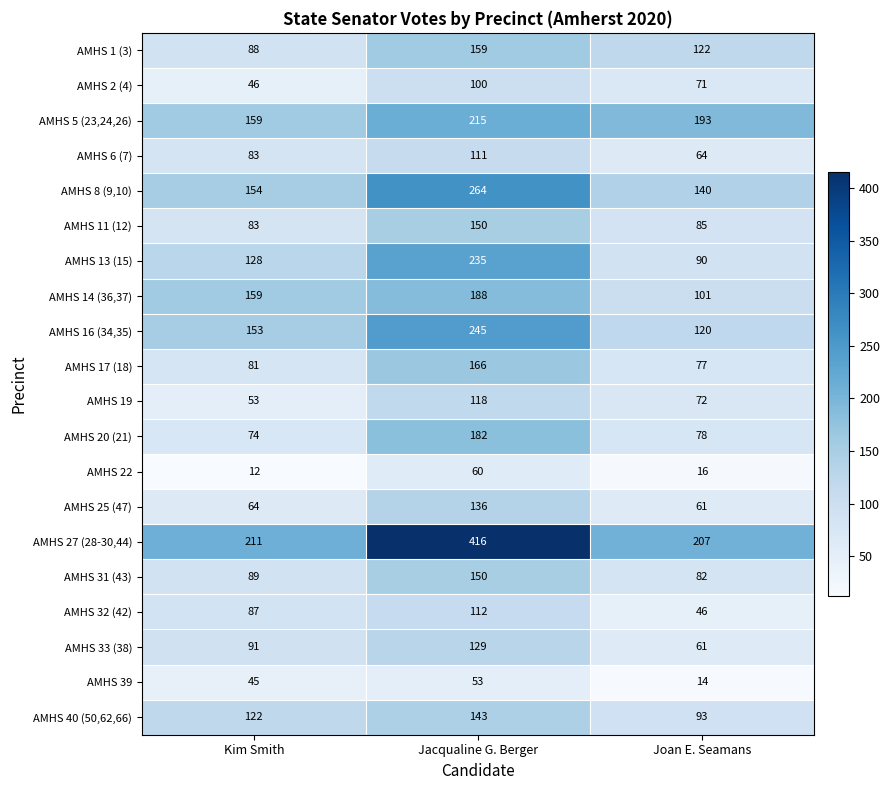

Is it true that AMHS 1 (3) equals 29 at Joan E. Seamans?

False